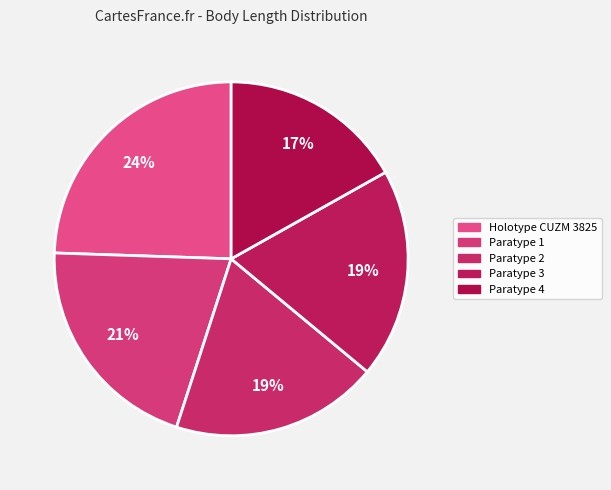

To the nearest percent, what percentage of the pie is Paratype 3?

19%